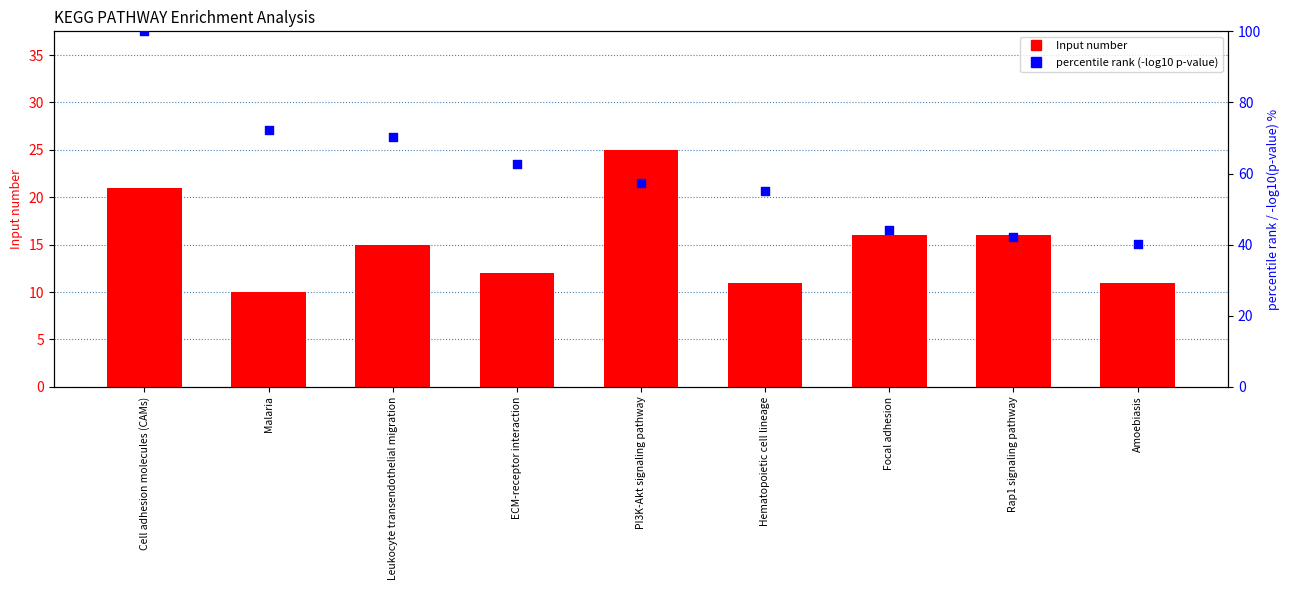

Which series reaches the minimum Y coordinate?

Input number